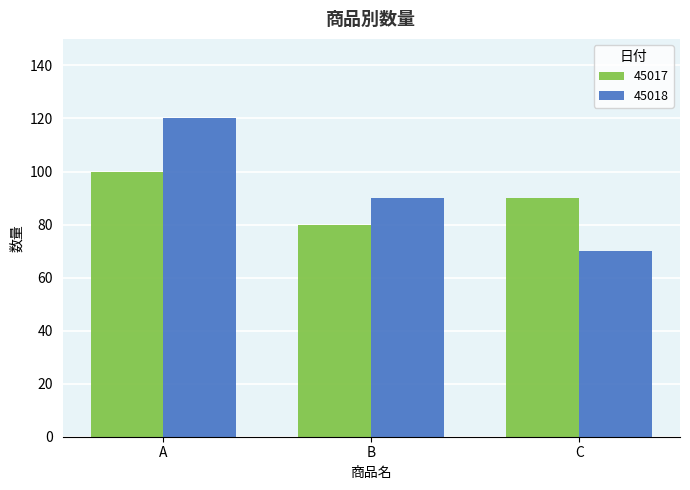

Rank the categories by 45018 value from lowest to highest.

C, B, A